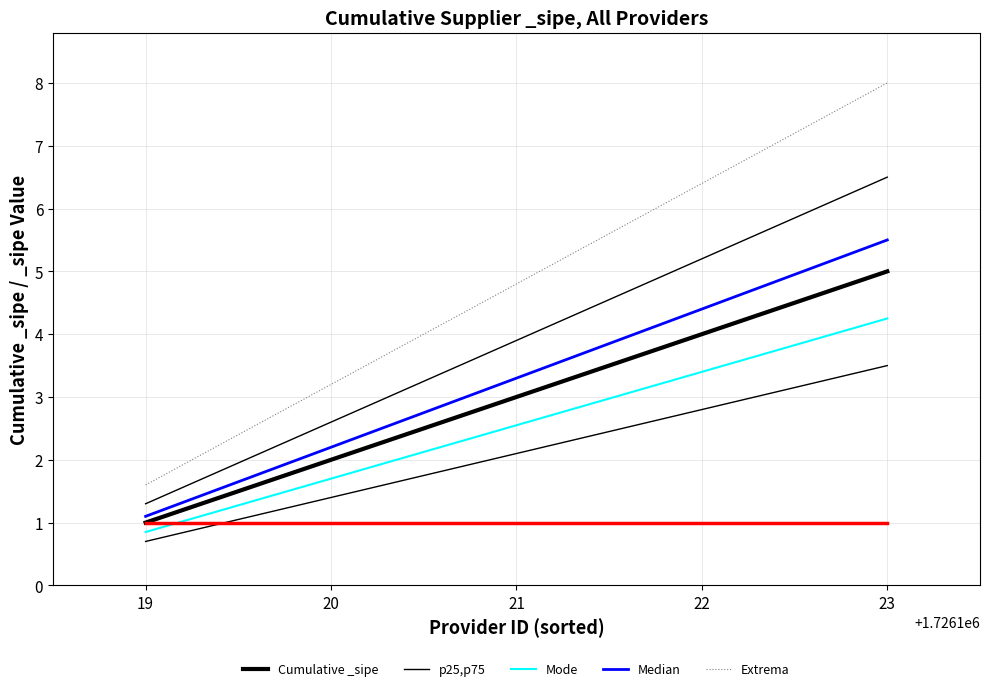

True or false: Extrema and Median intersect in this chart.

False